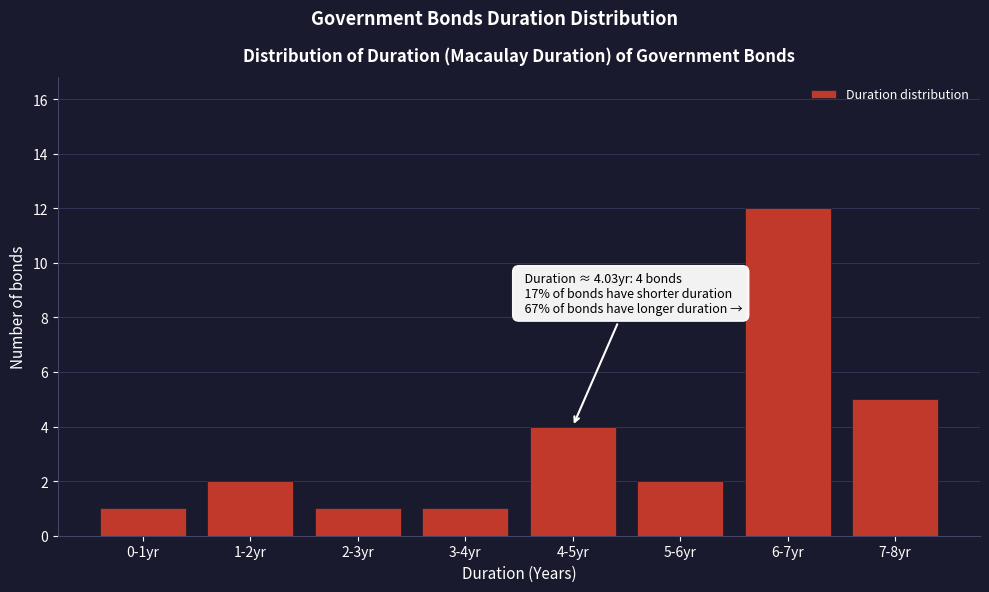

Reading left to right, extract all data points from this chart.

0-1yr=1	1-2yr=2	2-3yr=1	3-4yr=1	4-5yr=4	5-6yr=2	6-7yr=12	7-8yr=5